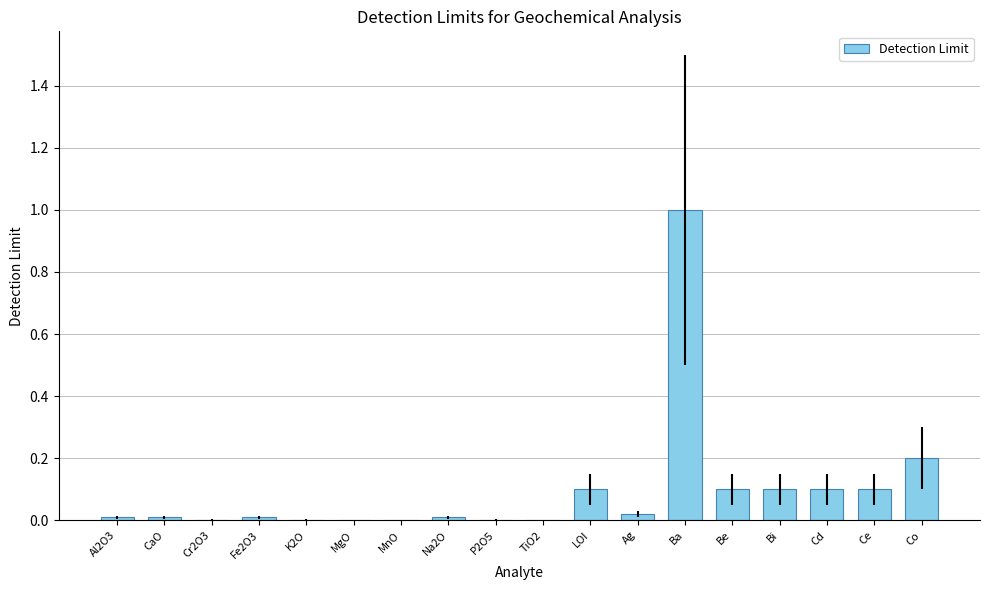

Reading right to left, transcribe all the data shown in this chart.

0.2	0.1	0.1	0.1	0.1	1.0	0.0	0.1	0.0	0.0	0.0	0.0	0.0	0.0	0.0	0.0	0.0	0.0